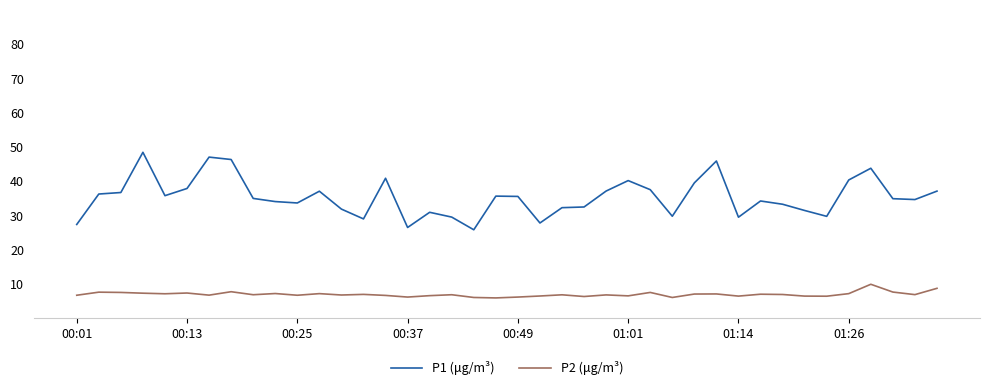

What is the maximum value shown in the chart?

48.5